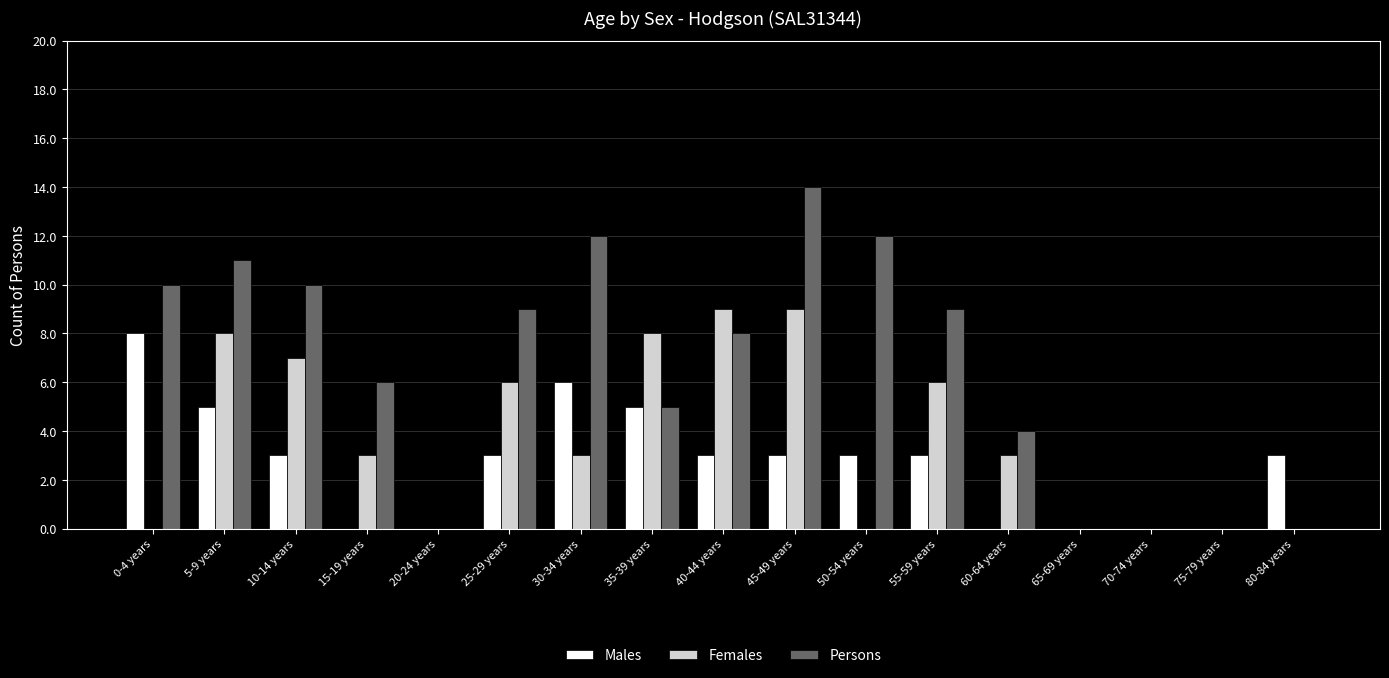

Which series changed the most between 20-24 years and 55-59 years?

Persons